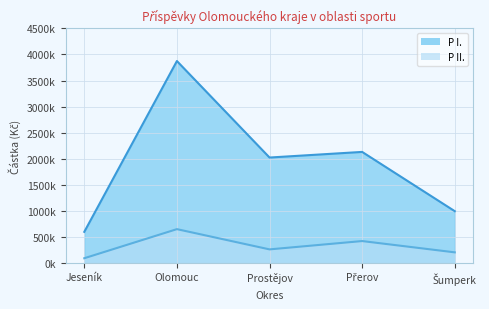

Reading left to right, extract all data points from this chart.

P I.: Jeseník=592000	Olomouc=3874000	Prostějov=2020000	Přerov=2128000	Šumperk=989000
P II.: Jeseník=85000	Olomouc=644000	Prostějov=255000	Přerov=415000	Šumperk=198000